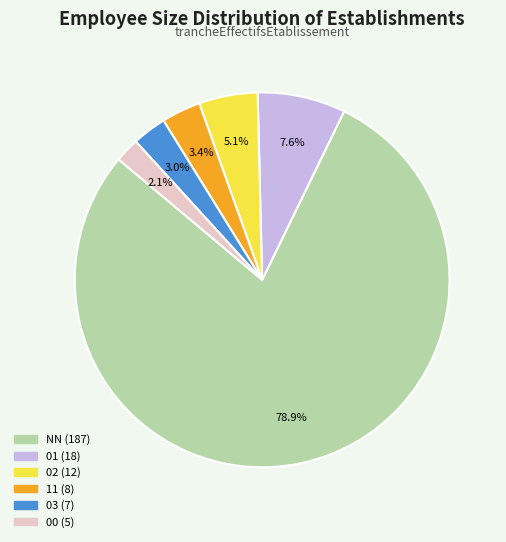

To the nearest percent, what portion does 03 represent?

3%